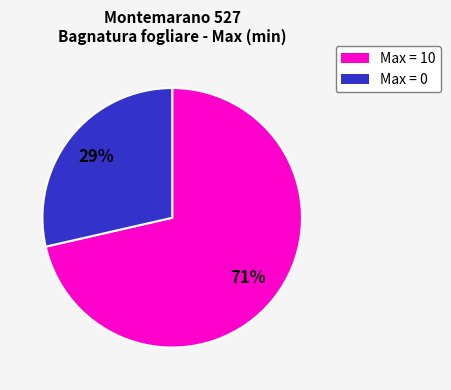

Does any single category account for the majority?

Yes